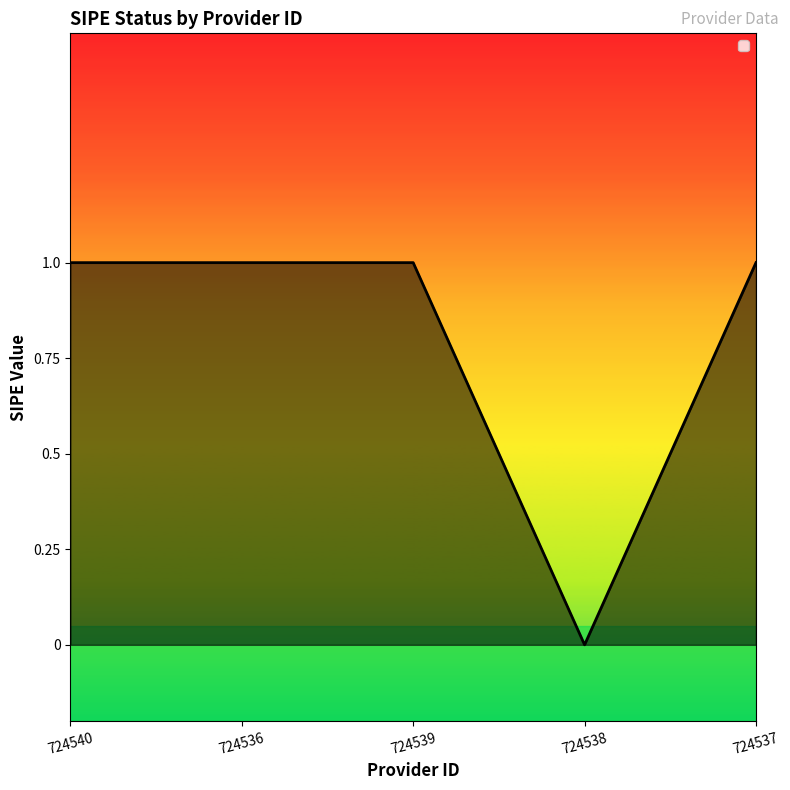

Reading left to right, list all the values displayed in this chart.

724540=1	724536=1	724539=1	724538=0	724537=1